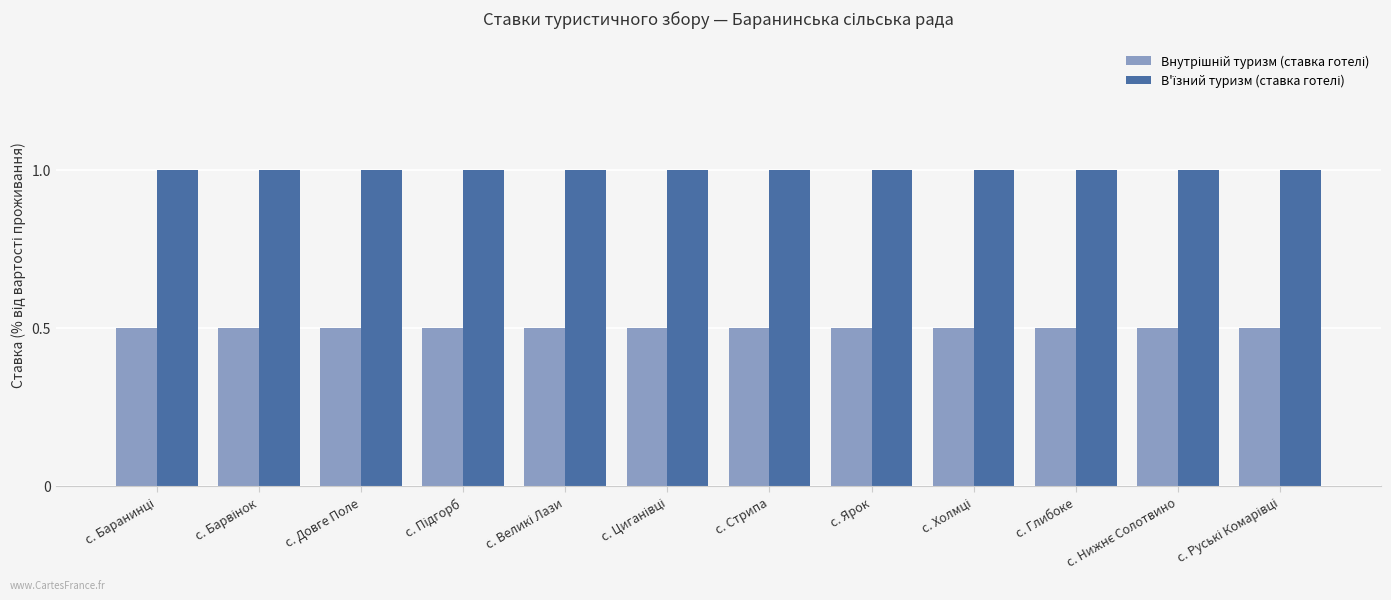

At how many categories does at least one series exceed 0?

12